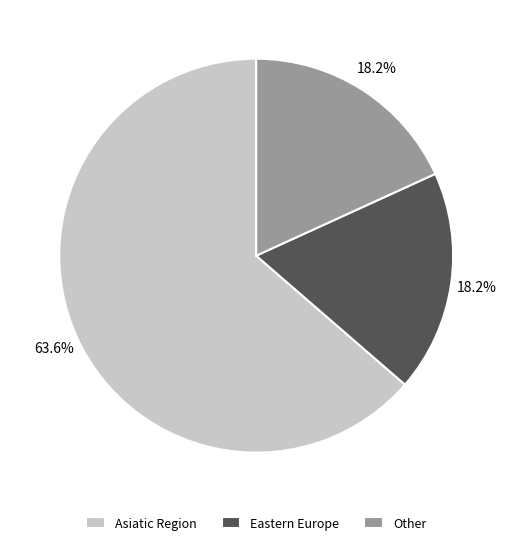

Count the number of slices in the pie.

3